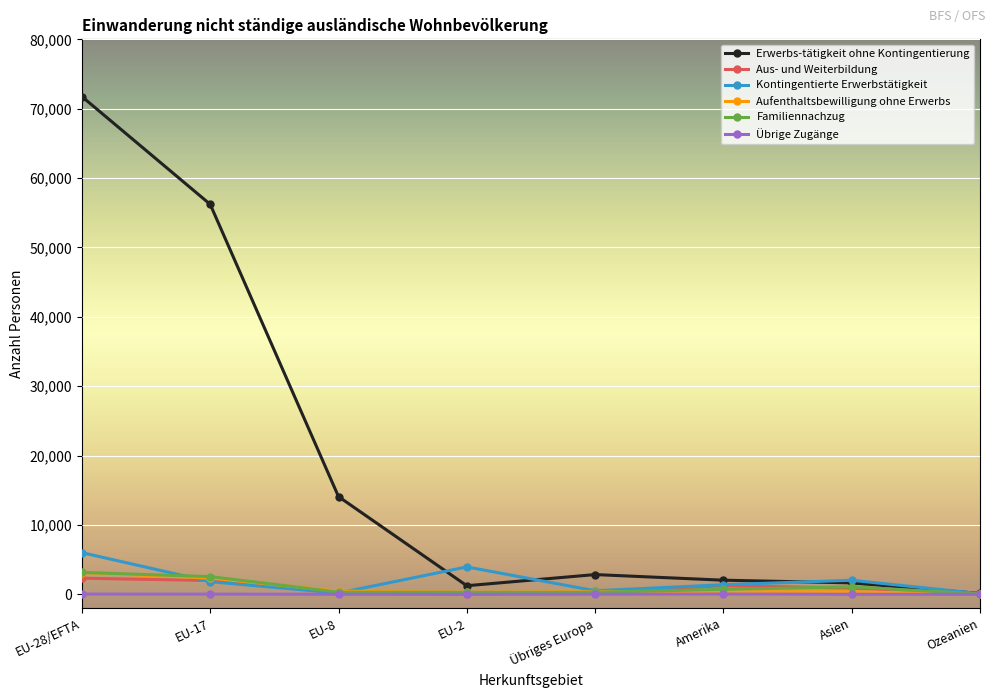

Where do Kontingentierte Erwerbstätigkeit and Familiennachzug first cross each other?

EU-28/EFTA and EU-17